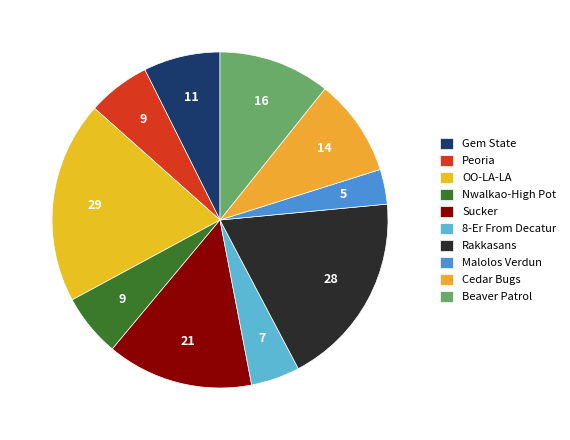

True or false: Malolos Verdun accounts for 3% of the total.

True